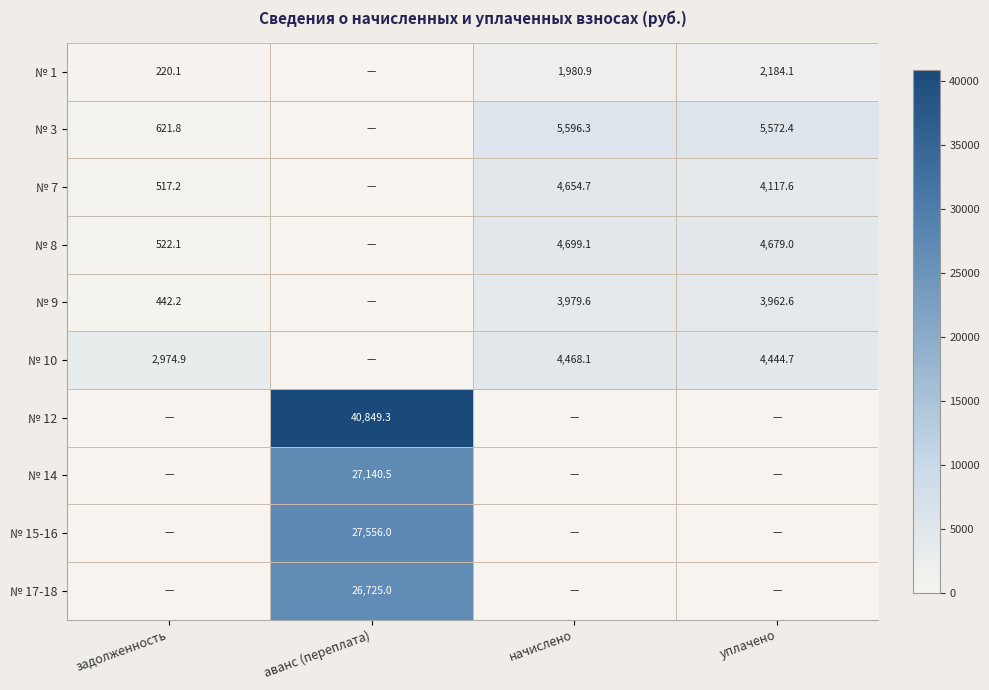

True or false: № 9 has a value of 3979.6 at начислено.

True